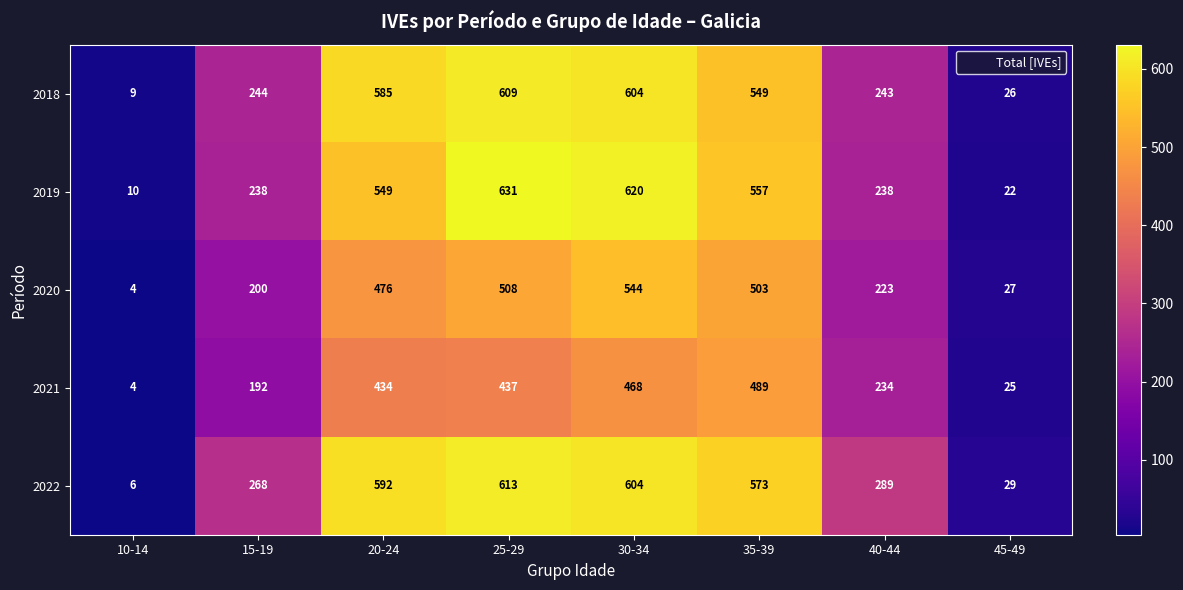

At which category is the sum across all series the highest?

30-34